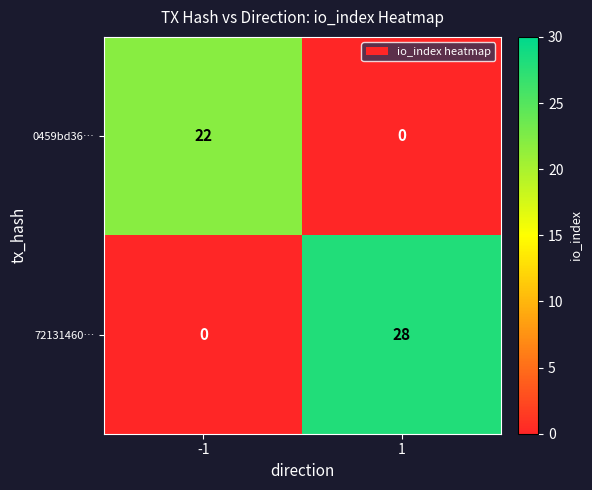

What is the greatest value displayed?

28